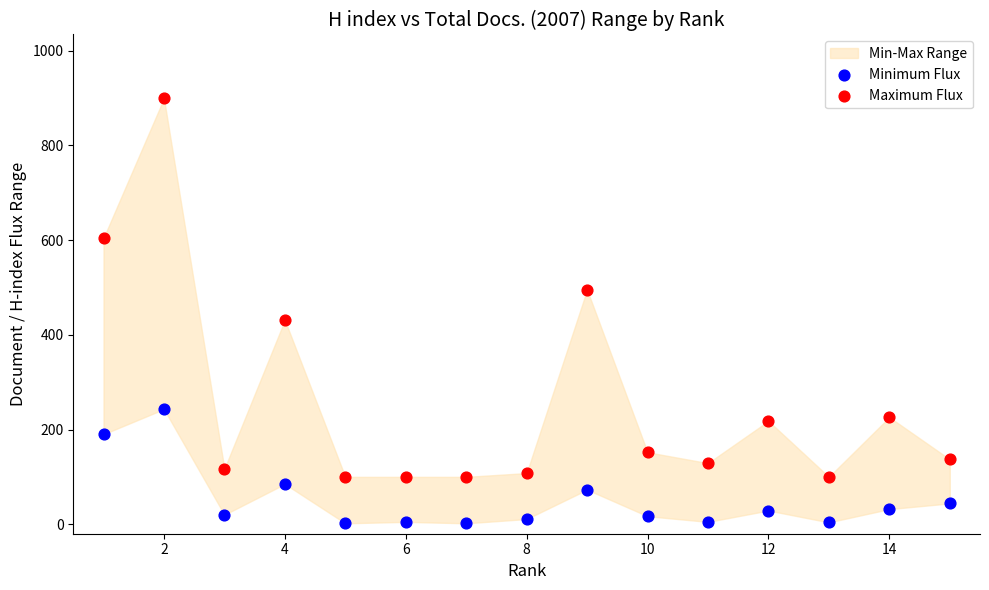

Which series reaches the minimum Y coordinate?

Minimum Flux